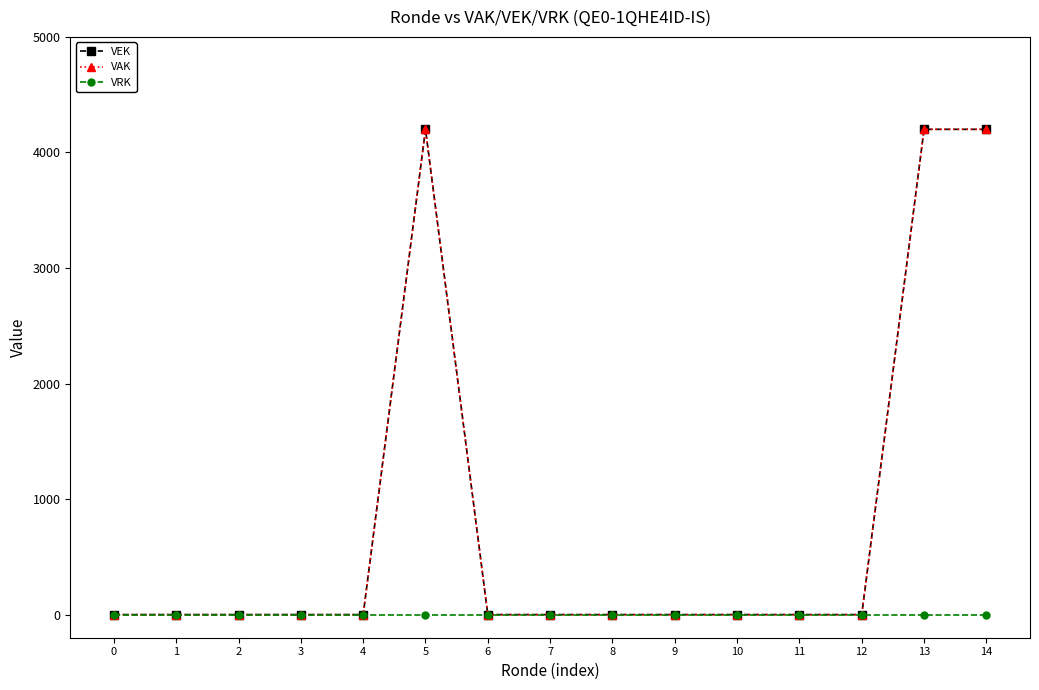

Is this an area chart (filled region under the line)?

No